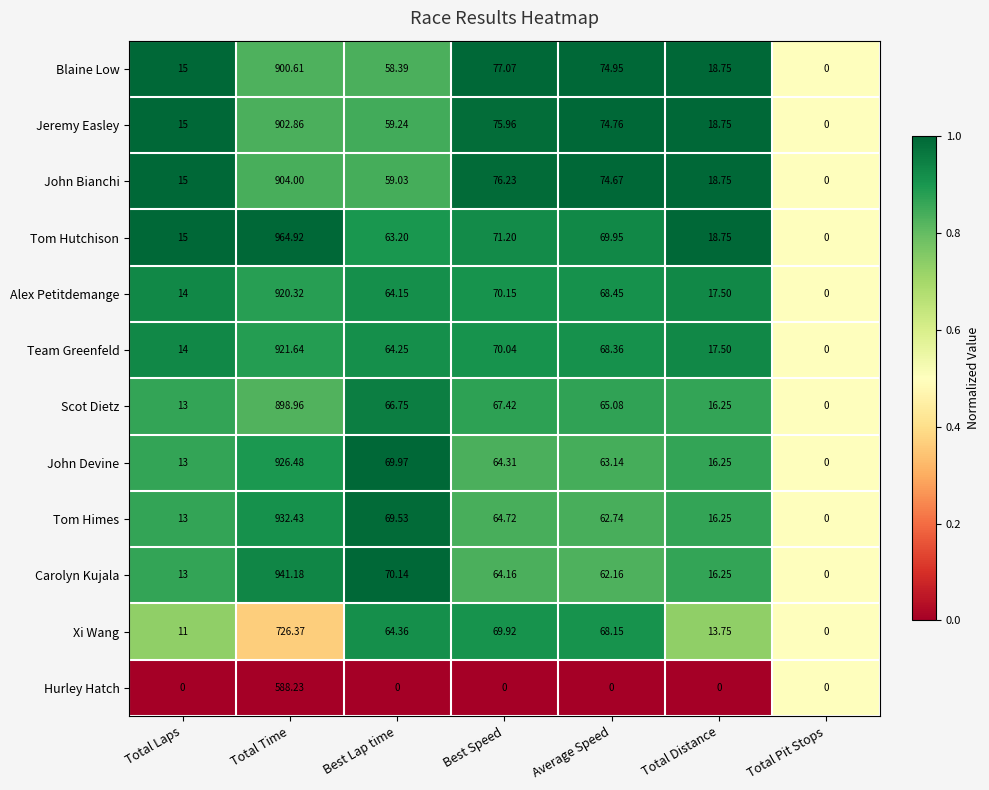

Which series has the largest total across all categories?

Tom Hutchison